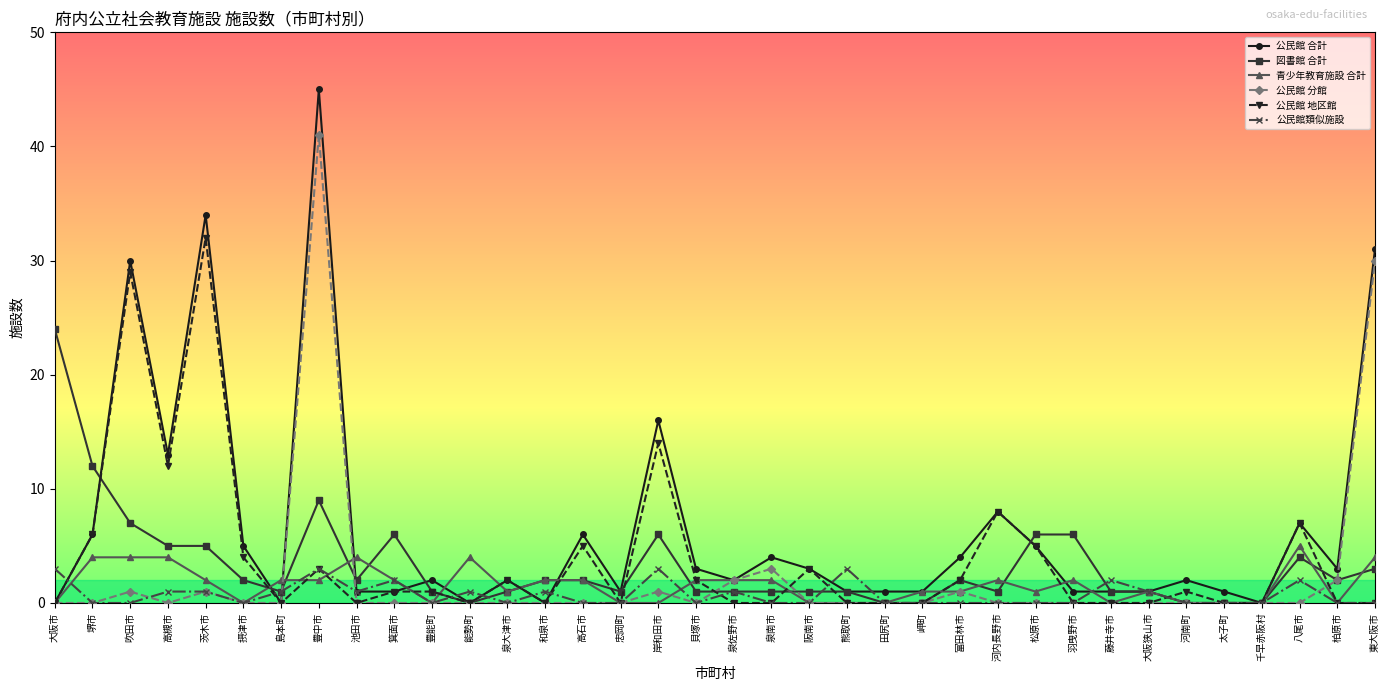

Reading left to right, transcribe all the data shown in this chart.

公民館 合計: 大阪市=0	堺市=6	吹田市=30	高槻市=13	茨木市=34	摂津市=5	島本町=0	豊中市=45	池田市=1	箕面市=1	豊能町=2	能勢町=0	泉大津市=2	和泉市=0	高石市=6	忠岡町=1	岸和田市=16	貝塚市=3	泉佐野市=2	泉南市=4	阪南市=3	熊取町=1	田尻町=1	岬町=1	富田林市=4	河内長野市=8	松原市=5	羽曳野市=1	藤井寺市=1	大阪狭山市=1	河南町=2	太子町=1	千早赤阪村=0	八尾市=7	柏原市=3	東大阪市=31
図書館 合計: 大阪市=24	堺市=12	吹田市=7	高槻市=5	茨木市=5	摂津市=2	島本町=1	豊中市=9	池田市=2	箕面市=6	豊能町=1	能勢町=0	泉大津市=1	和泉市=2	高石市=2	忠岡町=1	岸和田市=6	貝塚市=1	泉佐野市=1	泉南市=1	阪南市=1	熊取町=1	田尻町=0	岬町=0	富田林市=2	河内長野市=1	松原市=6	羽曳野市=6	藤井寺市=1	大阪狭山市=1	河南町=0	太子町=0	千早赤阪村=0	八尾市=4	柏原市=2	東大阪市=3
青少年教育施設 合計: 大阪市=0	堺市=4	吹田市=4	高槻市=4	茨木市=2	摂津市=0	島本町=2	豊中市=2	池田市=4	箕面市=2	豊能町=0	能勢町=4	泉大津市=1	和泉市=2	高石市=2	忠岡町=0	岸和田市=0	貝塚市=2	泉佐野市=2	泉南市=2	阪南市=0	熊取町=0	田尻町=0	岬町=1	富田林市=1	河内長野市=2	松原市=1	羽曳野市=2	藤井寺市=0	大阪狭山市=1	河南町=0	太子町=0	千早赤阪村=0	八尾市=5	柏原市=0	東大阪市=4
公民館 分館: 大阪市=0	堺市=0	吹田市=1	高槻市=0	茨木市=1	摂津市=0	島本町=0	豊中市=41	池田市=0	箕面市=0	豊能町=0	能勢町=0	泉大津市=0	和泉市=0	高石市=0	忠岡町=0	岸和田市=1	貝塚市=0	泉佐野市=2	泉南市=3	阪南市=0	熊取町=0	田尻町=0	岬町=0	富田林市=1	河内長野市=0	松原市=0	羽曳野市=0	藤井寺市=0	大阪狭山市=0	河南町=0	太子町=0	千早赤阪村=0	八尾市=0	柏原市=2	東大阪市=30
公民館 地区館: 大阪市=0	堺市=6	吹田市=29	高槻市=12	茨木市=32	摂津市=4	島本町=0	豊中市=3	池田市=0	箕面市=1	豊能町=1	能勢町=0	泉大津市=2	和泉市=0	高石市=5	忠岡町=0	岸和田市=14	貝塚市=2	泉佐野市=0	泉南市=0	阪南市=3	熊取町=0	田尻町=0	岬町=0	富田林市=2	河内長野市=8	松原市=5	羽曳野市=0	藤井寺市=0	大阪狭山市=0	河南町=1	太子町=0	千早赤阪村=0	八尾市=7	柏原市=0	東大阪市=0
公民館類似施設: 大阪市=3	堺市=0	吹田市=0	高槻市=1	茨木市=1	摂津市=0	島本町=1	豊中市=3	池田市=1	箕面市=2	豊能町=0	能勢町=1	泉大津市=0	和泉市=1	高石市=0	忠岡町=0	岸和田市=3	貝塚市=0	泉佐野市=1	泉南市=0	阪南市=0	熊取町=3	田尻町=0	岬町=0	富田林市=0	河内長野市=0	松原市=0	羽曳野市=0	藤井寺市=2	大阪狭山市=1	河南町=0	太子町=0	千早赤阪村=0	八尾市=2	柏原市=0	東大阪市=0